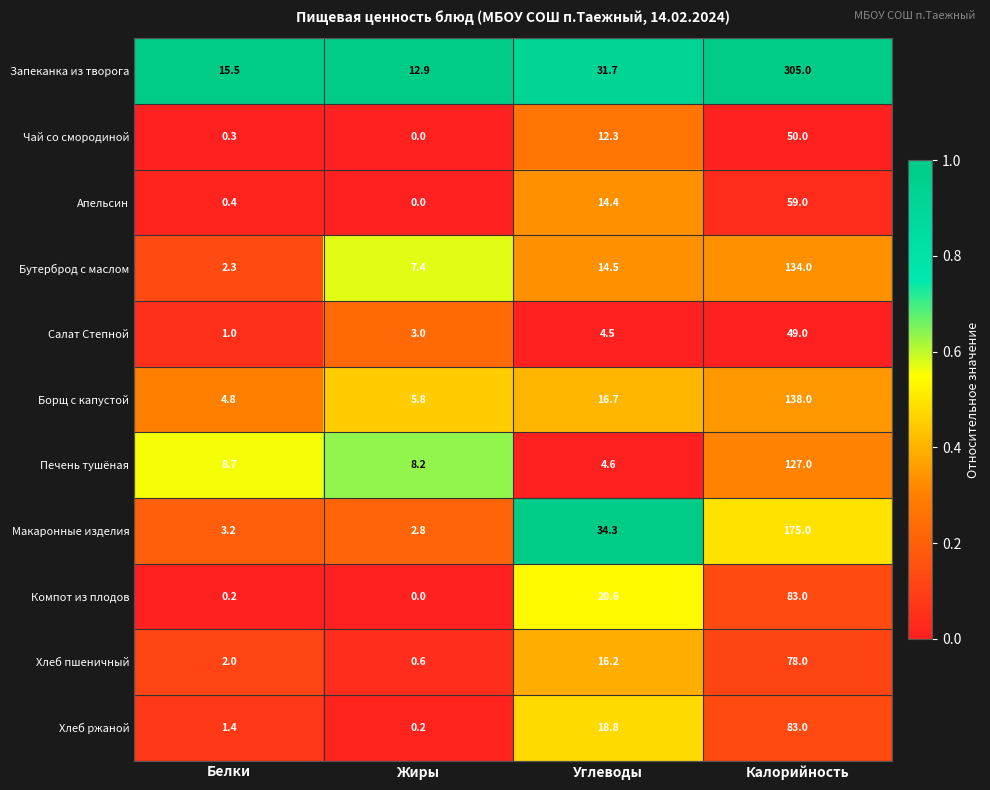

At how many categories does at least one series exceed 0?

4